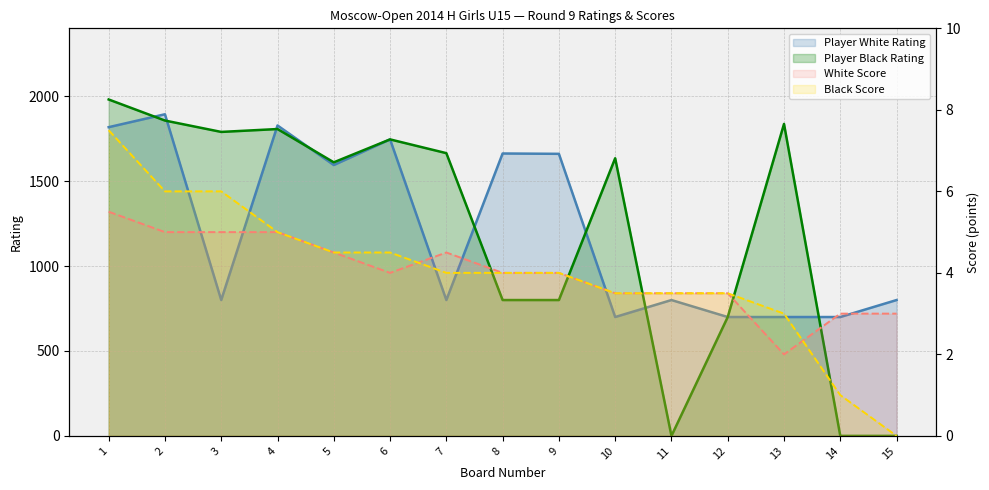

List the series in order of their peak value, lowest first.

White Score, Black Score, Player White Rating, Player Black Rating